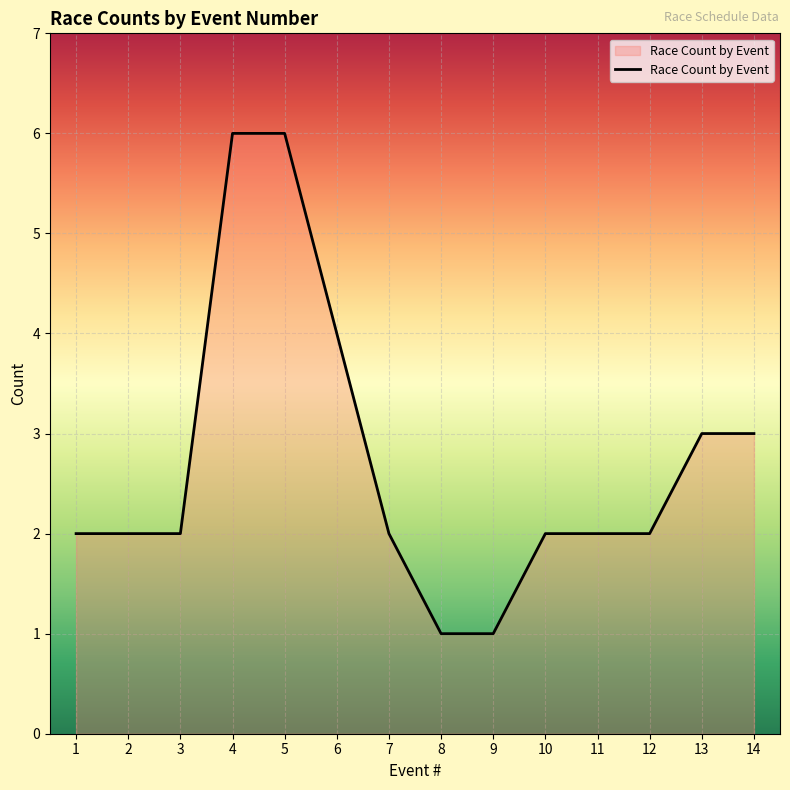

What is the maximum value shown in the chart?

6